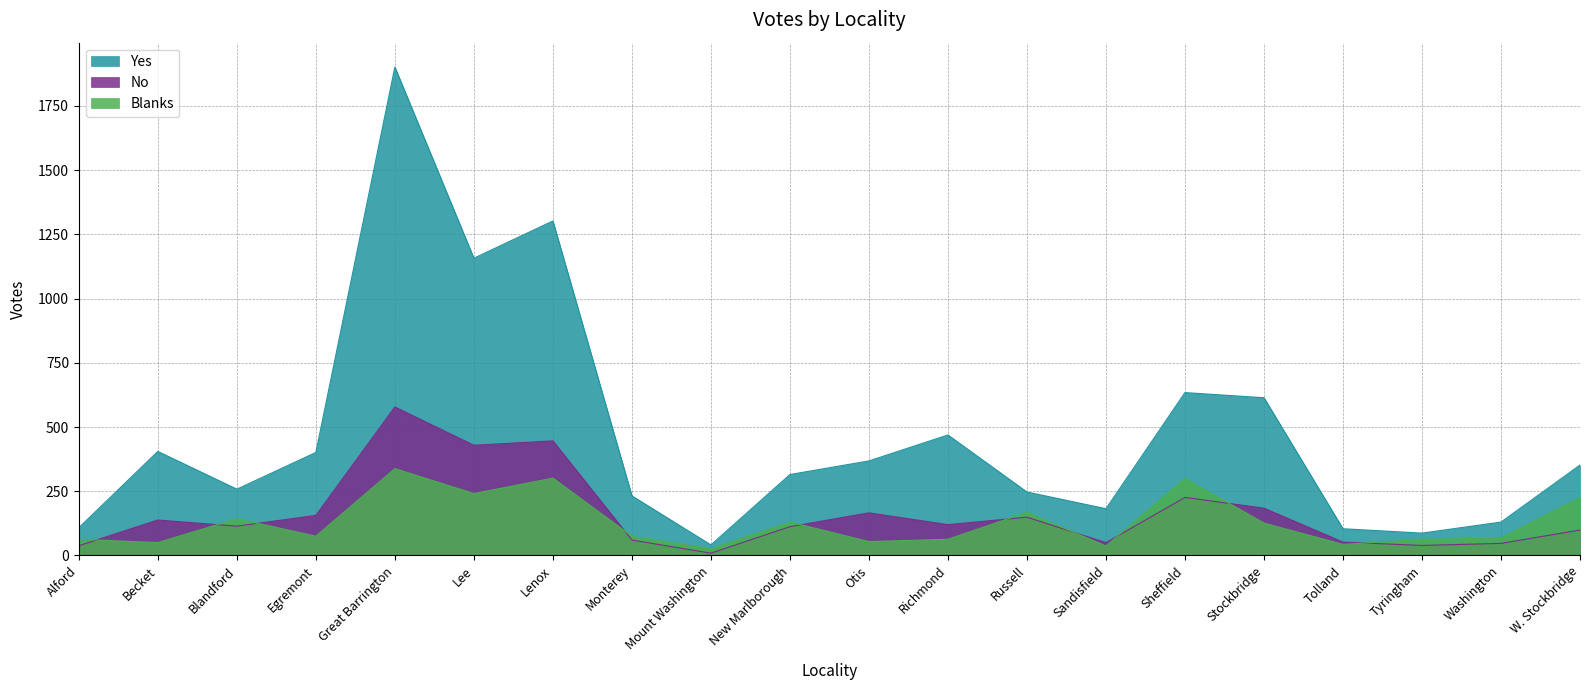

Reading left to right, what are all the values shown in this chart?

Yes: 108	405	258	401	1901	1157	1302	232	41	315	368	469	247	182	634	614	104	87	130	352
No: 38	138	114	156	578	429	446	60	9	112	166	120	149	50	226	184	52	39	47	99
Blanks: 63	50	143	75	338	241	301	75	26	130	54	63	168	37	300	126	43	63	68	226